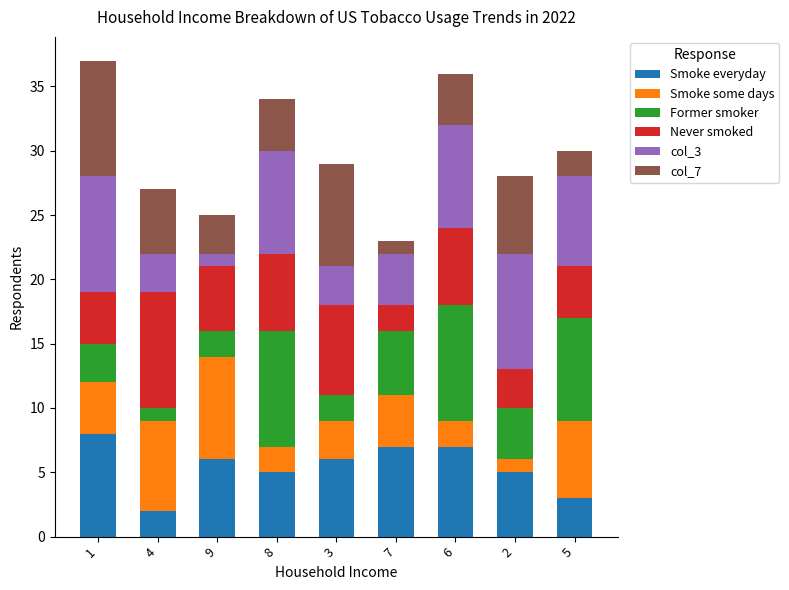

What is the sum of all Smoke everyday values?

49